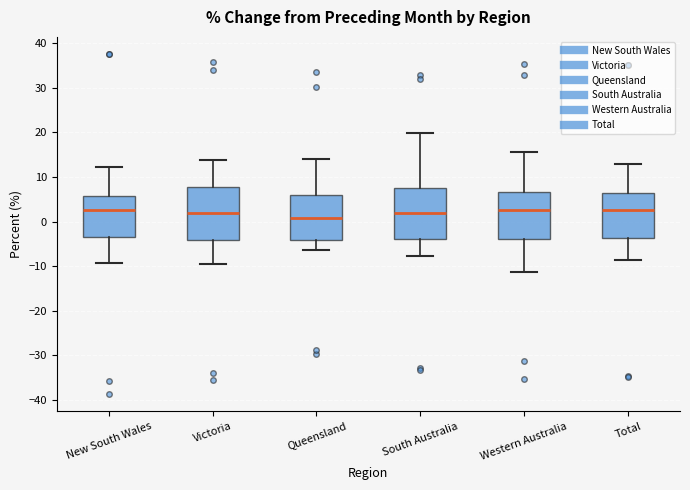

Where is the lower edge of the box for Western Australia on the y-axis? The values are not printed on the chart, so give them approximately, as read against the axis.

-4